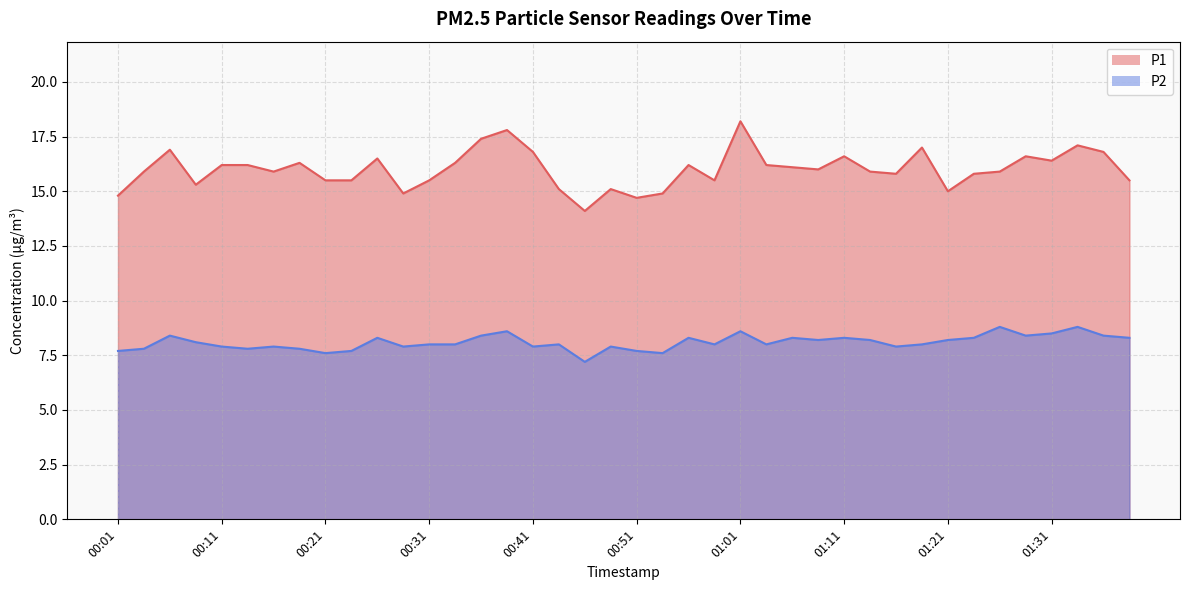

True or false: P1 and P2 intersect in this chart.

False